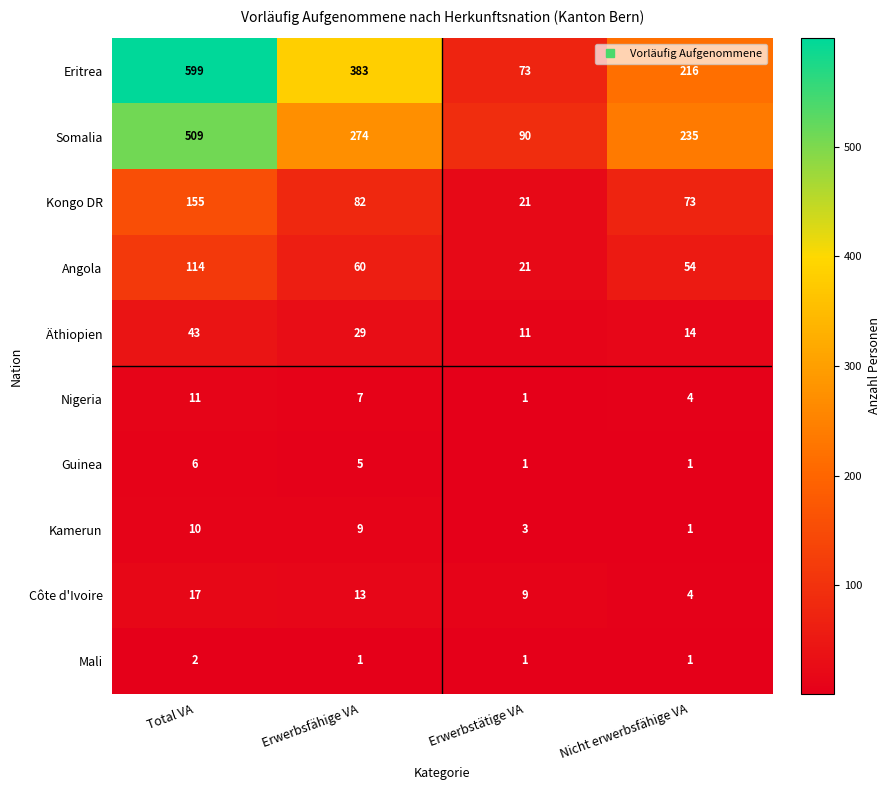

Which series has the largest total across all categories?

Eritrea